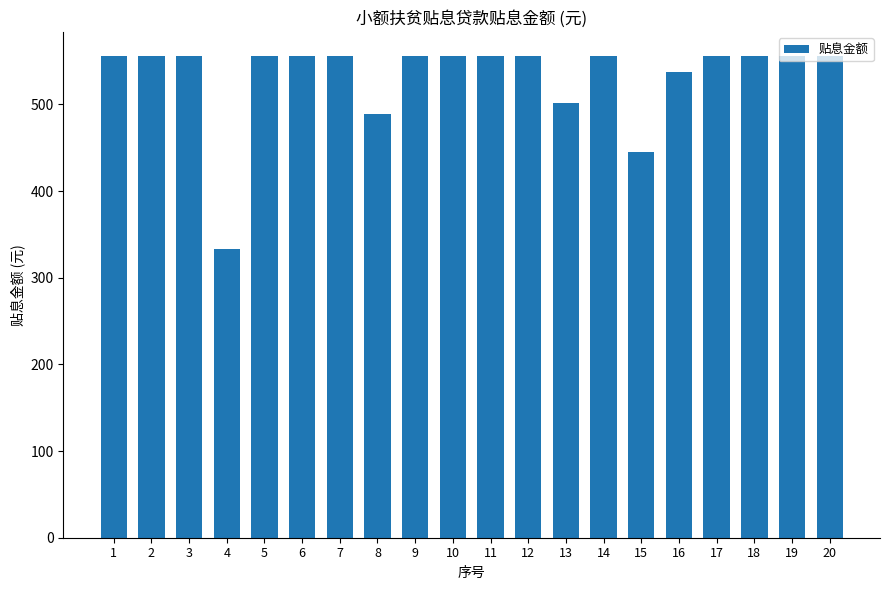

What is the sum of all values?

10644.2